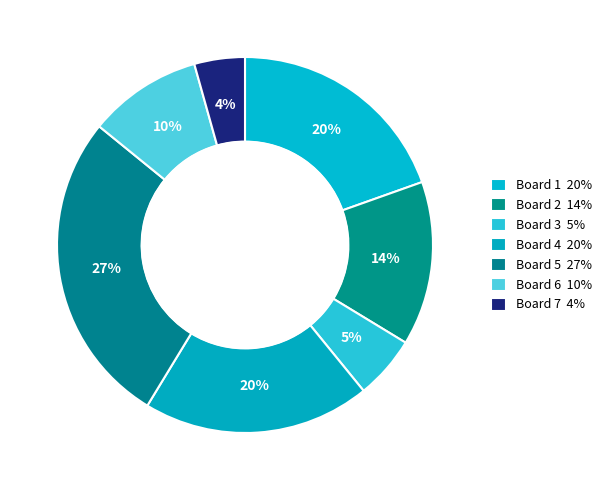

Combined, what portion of the pie is Board 3 and Board 4?

25.0%